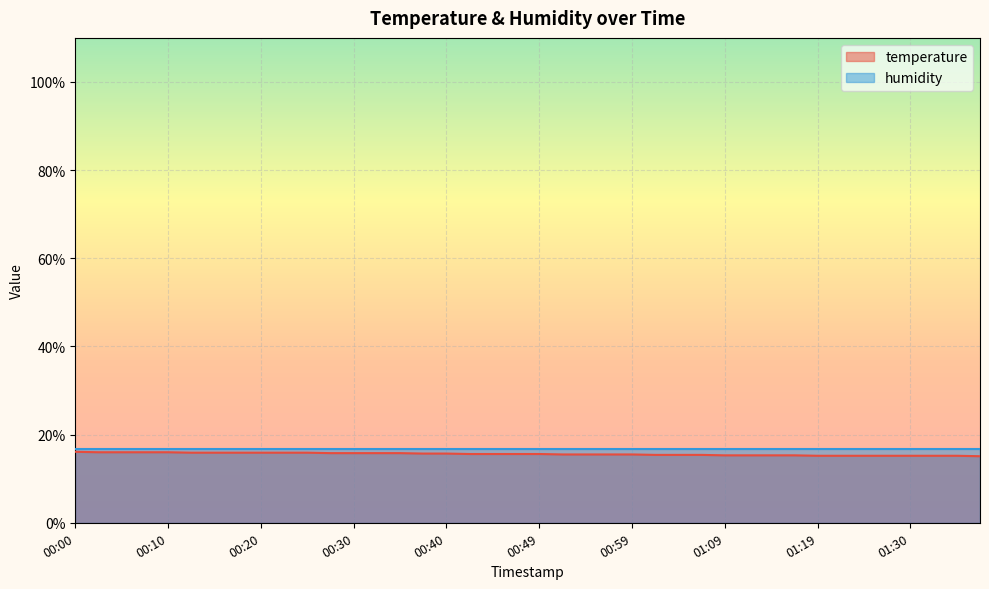

Is it true that the value at 01:09 is 6.3?

False